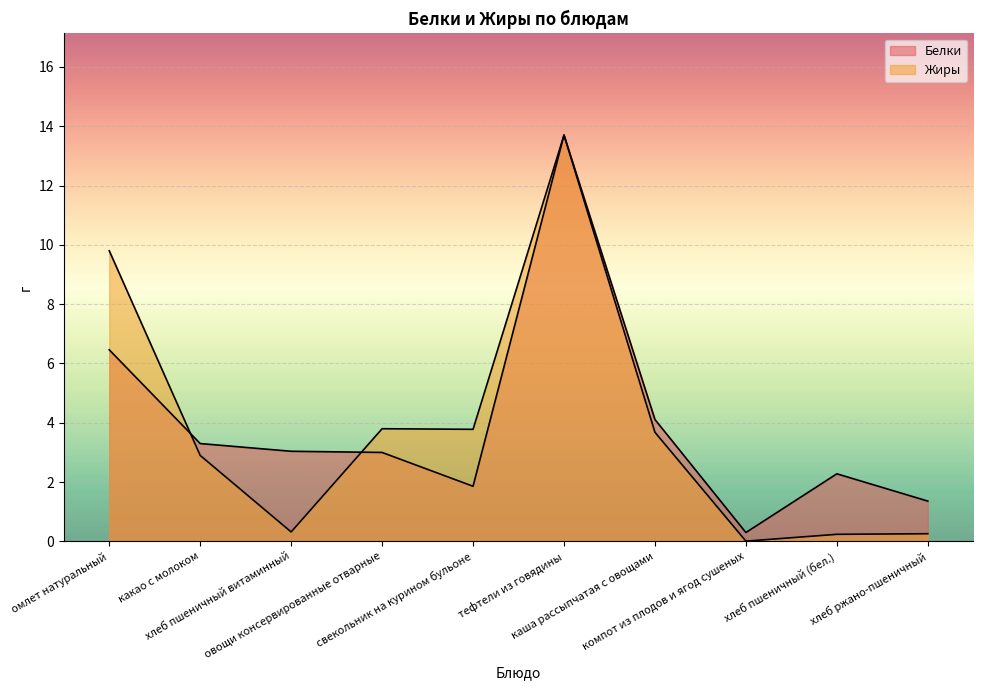

What position from the left is хлеб пшеничный витаминный?

3